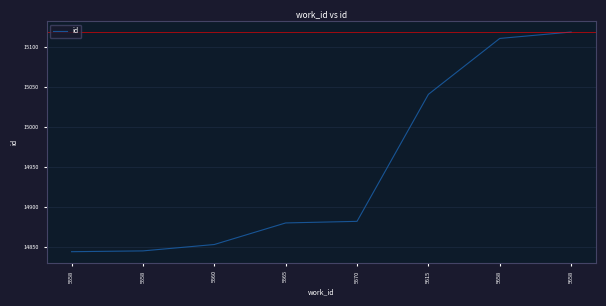

Is this an area chart (filled region under the line)?

No